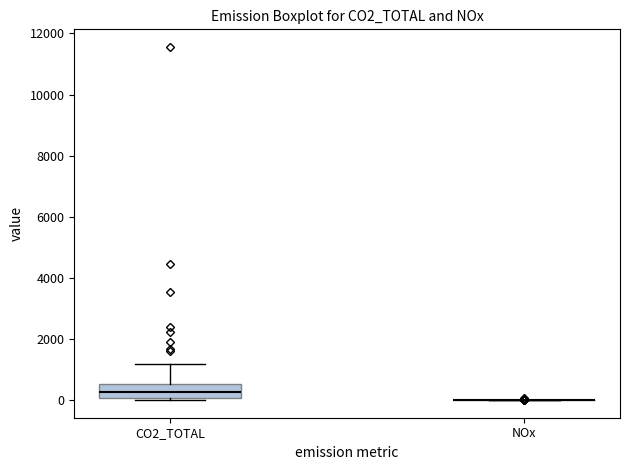

Which box is the tallest, from its lower edge to its upper edge?

CO2_TOTAL